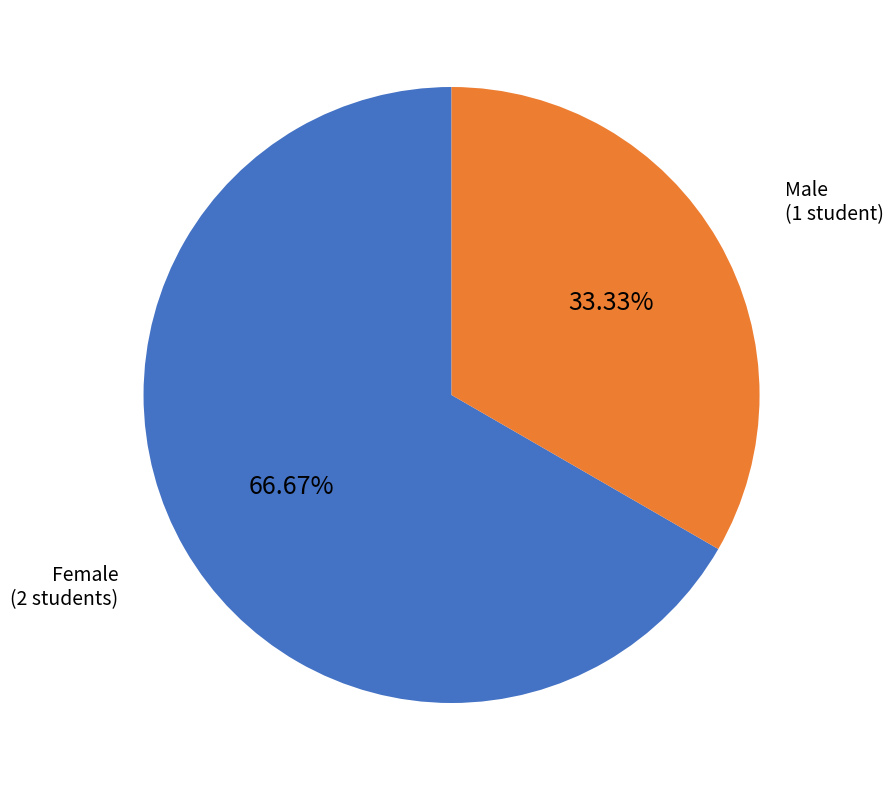

Count the number of slices in the pie.

2